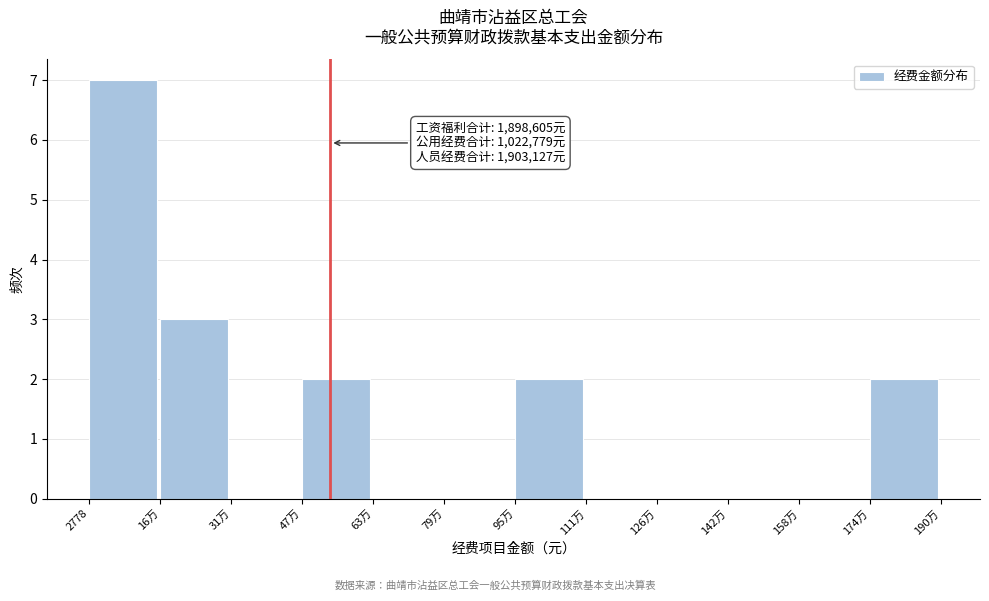

Reading right to left, extract all data points from this chart.

174万=2	158万=0	142万=0	126万=0	111万=0	95万=2	79万=0	63万=0	47万=2	31万=0	16万=3	2778=7